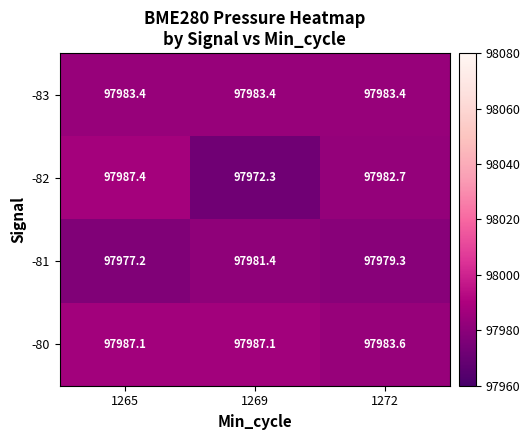

At which label is -81 closest to 97979?

1272